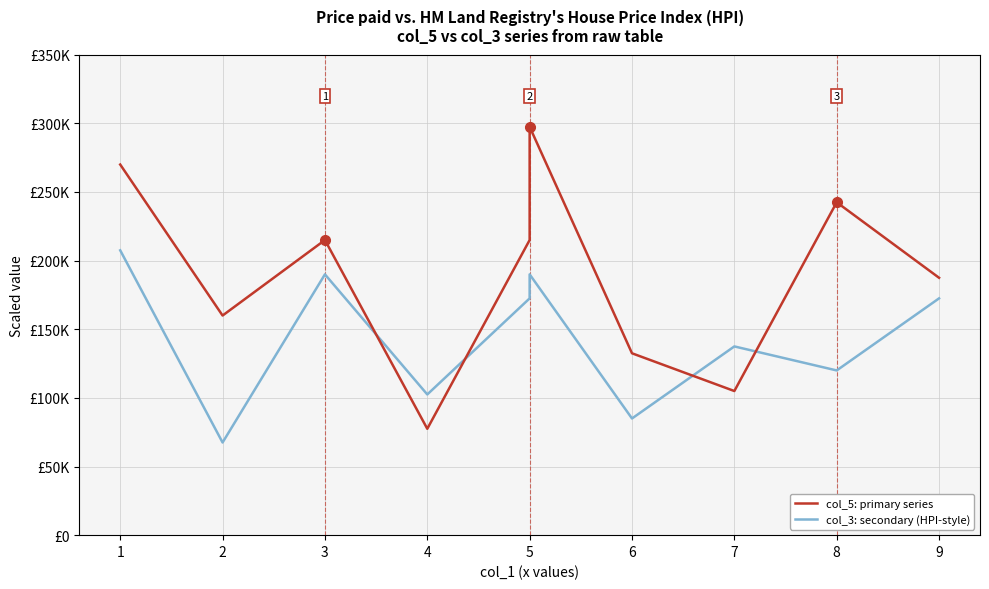

How many values in the col_5: primary series series exceed 215000?

3